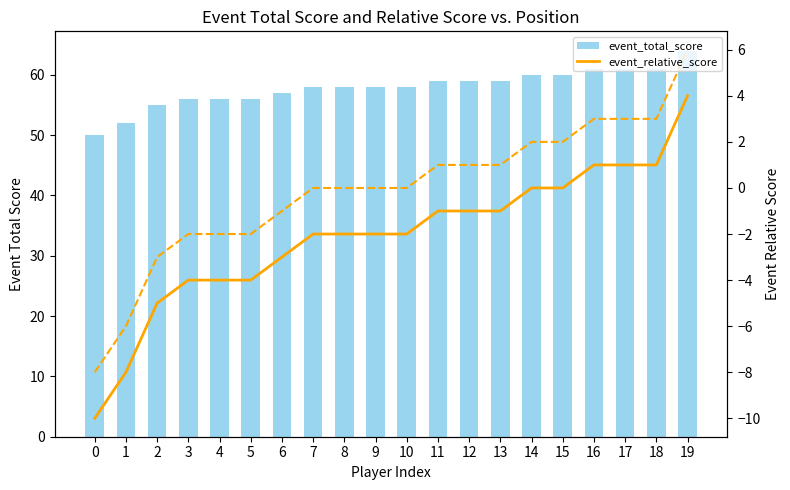

Read the relative offset value at 1.

-6